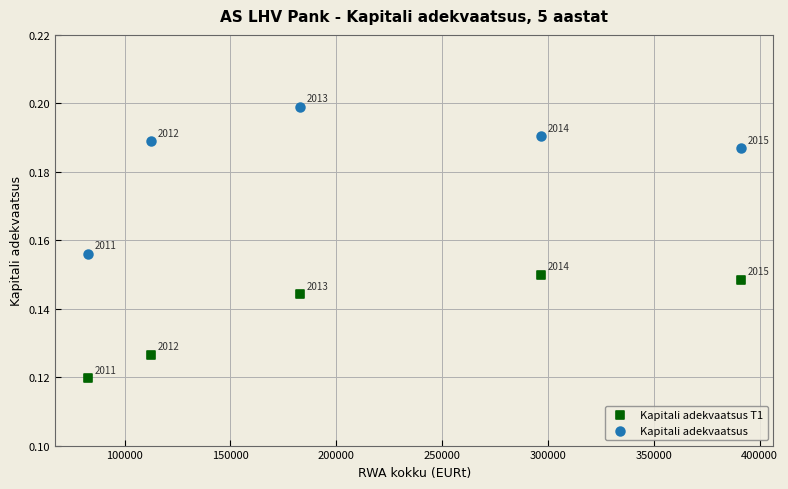

Across all data points, what is the average X value?

213114.1